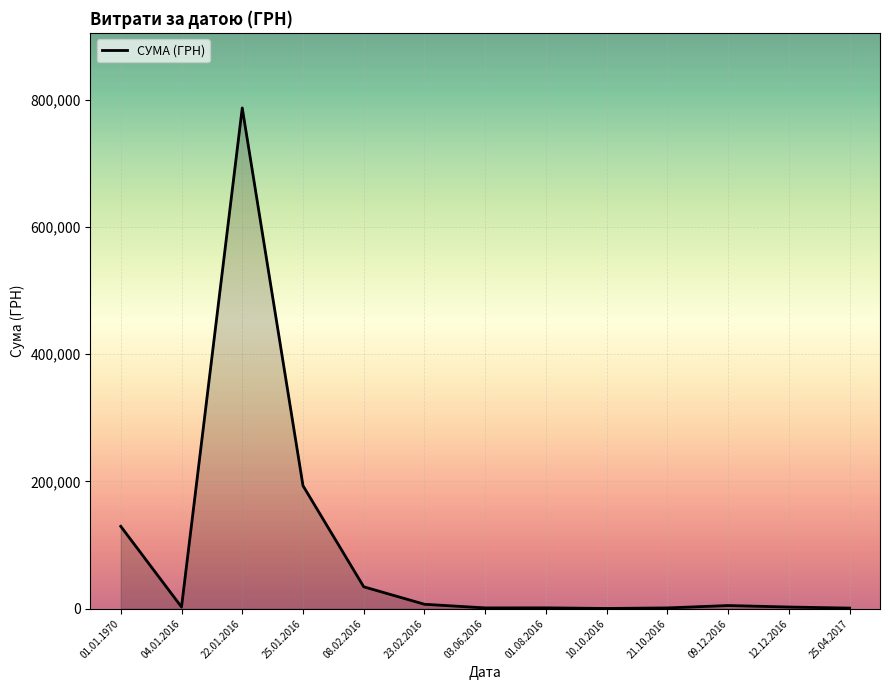

Which label corresponds to the largest value in the chart?

22.01.2016